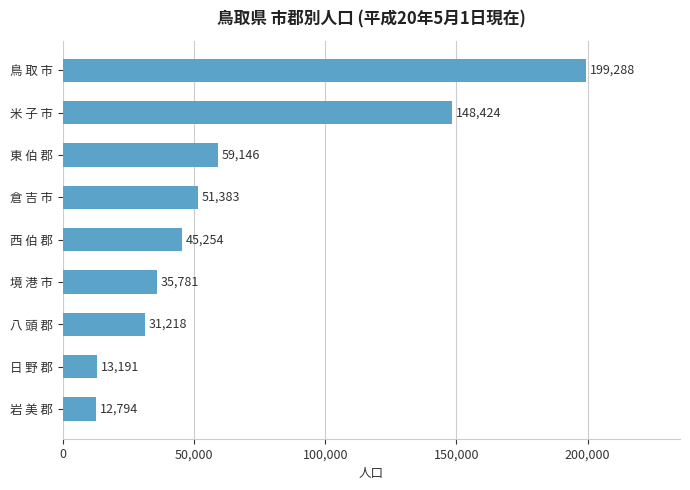

Where is the data nearest to the value 106041?

米 子 市